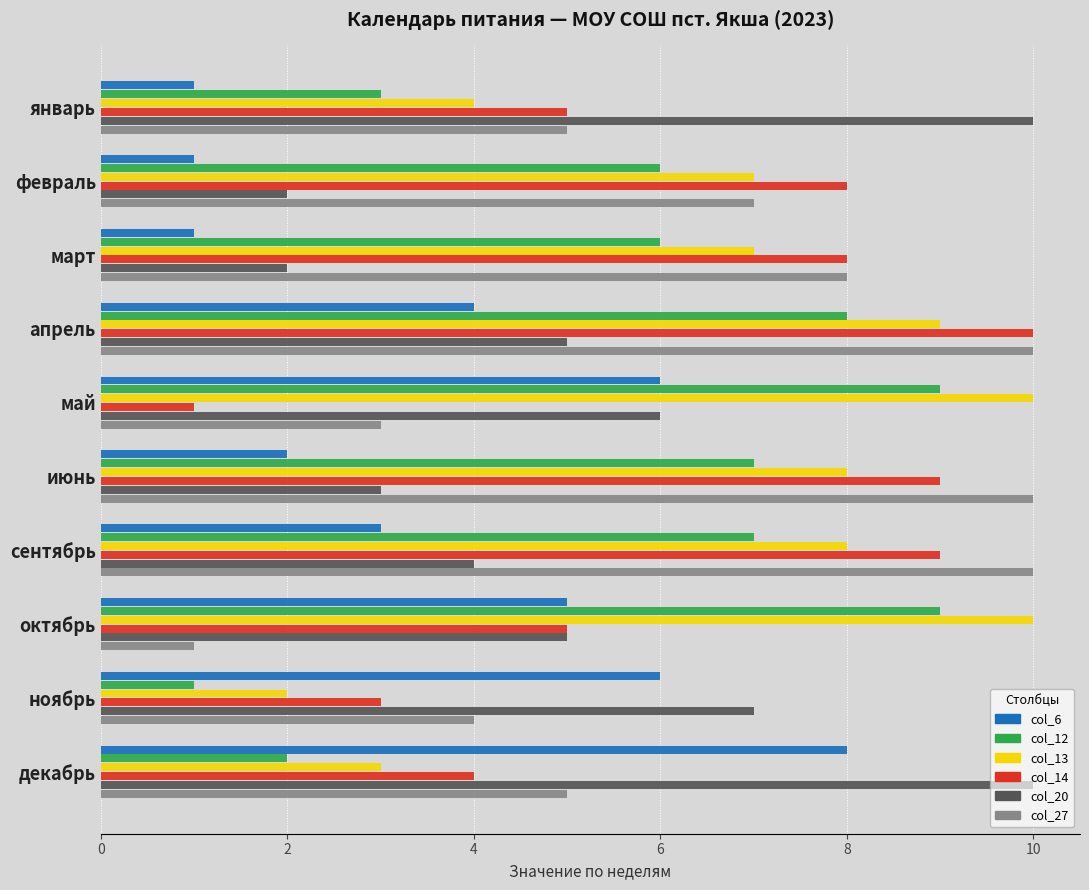

What is the spread (max minus min) of values at январь?

9